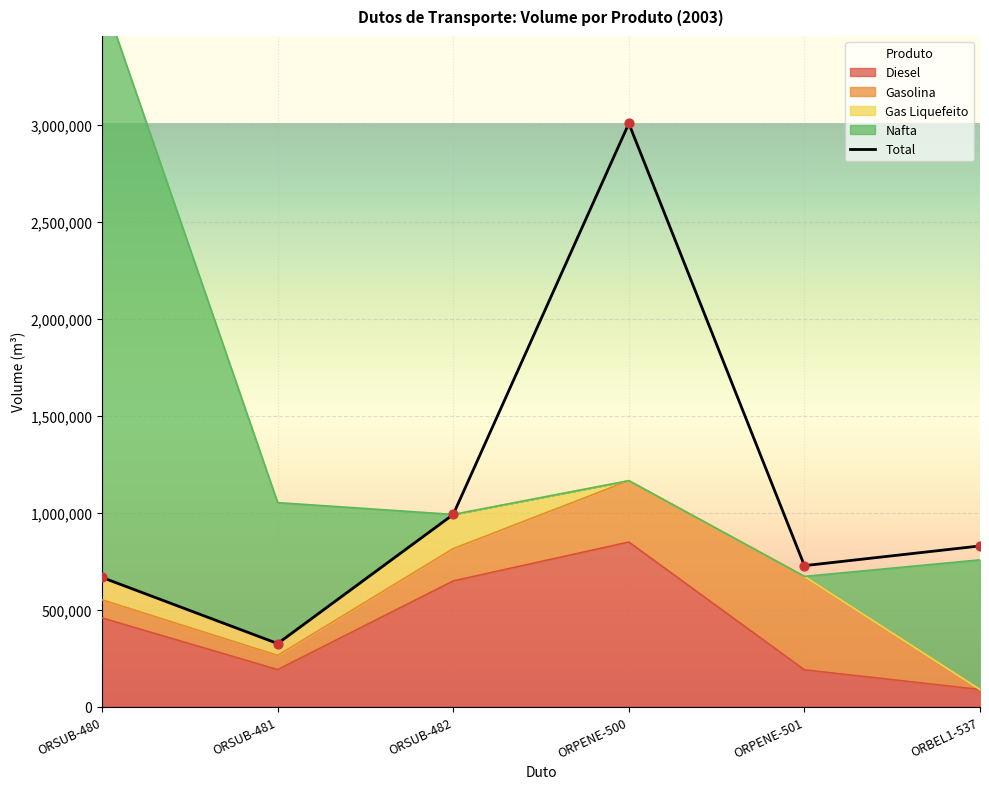

What are all the series names shown in the legend?

Diesel, Gasolina, Gas Liquefeito, Nafta, Total